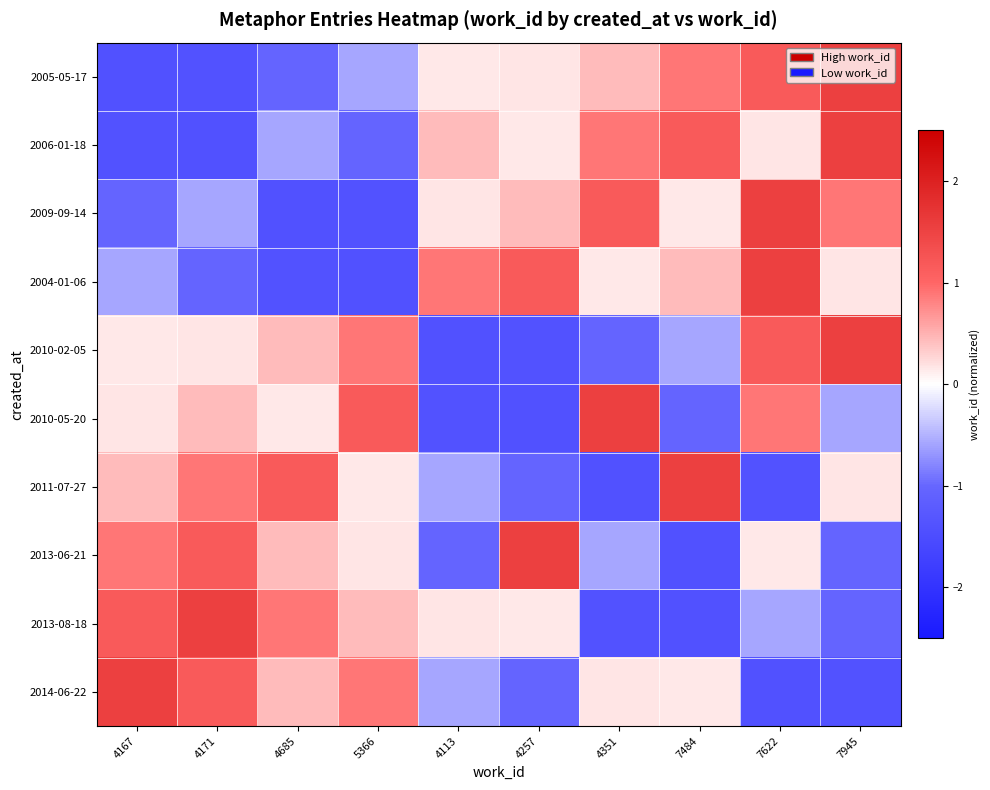

Reading right to left, what are all the values shown in this chart?

2005-05-17: 7945=1.6	7622=1.2	7484=0.9	4351=0.4	4257=0.2	4113=0.1	5366=-0.6	4685=-1.0	4171=-1.4	4167=-1.4
2006-01-18: 7945=1.6	7622=0.2	7484=1.2	4351=0.9	4257=0.1	4113=0.4	5366=-1.0	4685=-0.6	4171=-1.4	4167=-1.4
2009-09-14: 7945=0.9	7622=1.6	7484=0.1	4351=1.2	4257=0.4	4113=0.2	5366=-1.4	4685=-1.4	4171=-0.6	4167=-1.0
2004-01-06: 7945=0.2	7622=1.6	7484=0.4	4351=0.1	4257=1.2	4113=0.9	5366=-1.4	4685=-1.4	4171=-1.0	4167=-0.6
2010-02-05: 7945=1.6	7622=1.2	7484=-0.6	4351=-1.0	4257=-1.4	4113=-1.4	5366=0.9	4685=0.4	4171=0.2	4167=0.1
2010-05-20: 7945=-0.6	7622=0.9	7484=-1.0	4351=1.6	4257=-1.4	4113=-1.4	5366=1.2	4685=0.1	4171=0.4	4167=0.2
2011-07-27: 7945=0.2	7622=-1.4	7484=1.6	4351=-1.4	4257=-1.0	4113=-0.6	5366=0.1	4685=1.2	4171=0.9	4167=0.4
2013-06-21: 7945=-1.0	7622=0.1	7484=-1.4	4351=-0.6	4257=1.6	4113=-1.0	5366=0.2	4685=0.4	4171=1.2	4167=0.9
2013-08-18: 7945=-1.0	7622=-0.6	7484=-1.4	4351=-1.4	4257=0.1	4113=0.2	5366=0.4	4685=0.9	4171=1.6	4167=1.2
2014-06-22: 7945=-1.4	7622=-1.4	7484=0.1	4351=0.2	4257=-1.0	4113=-0.6	5366=0.9	4685=0.4	4171=1.2	4167=1.6